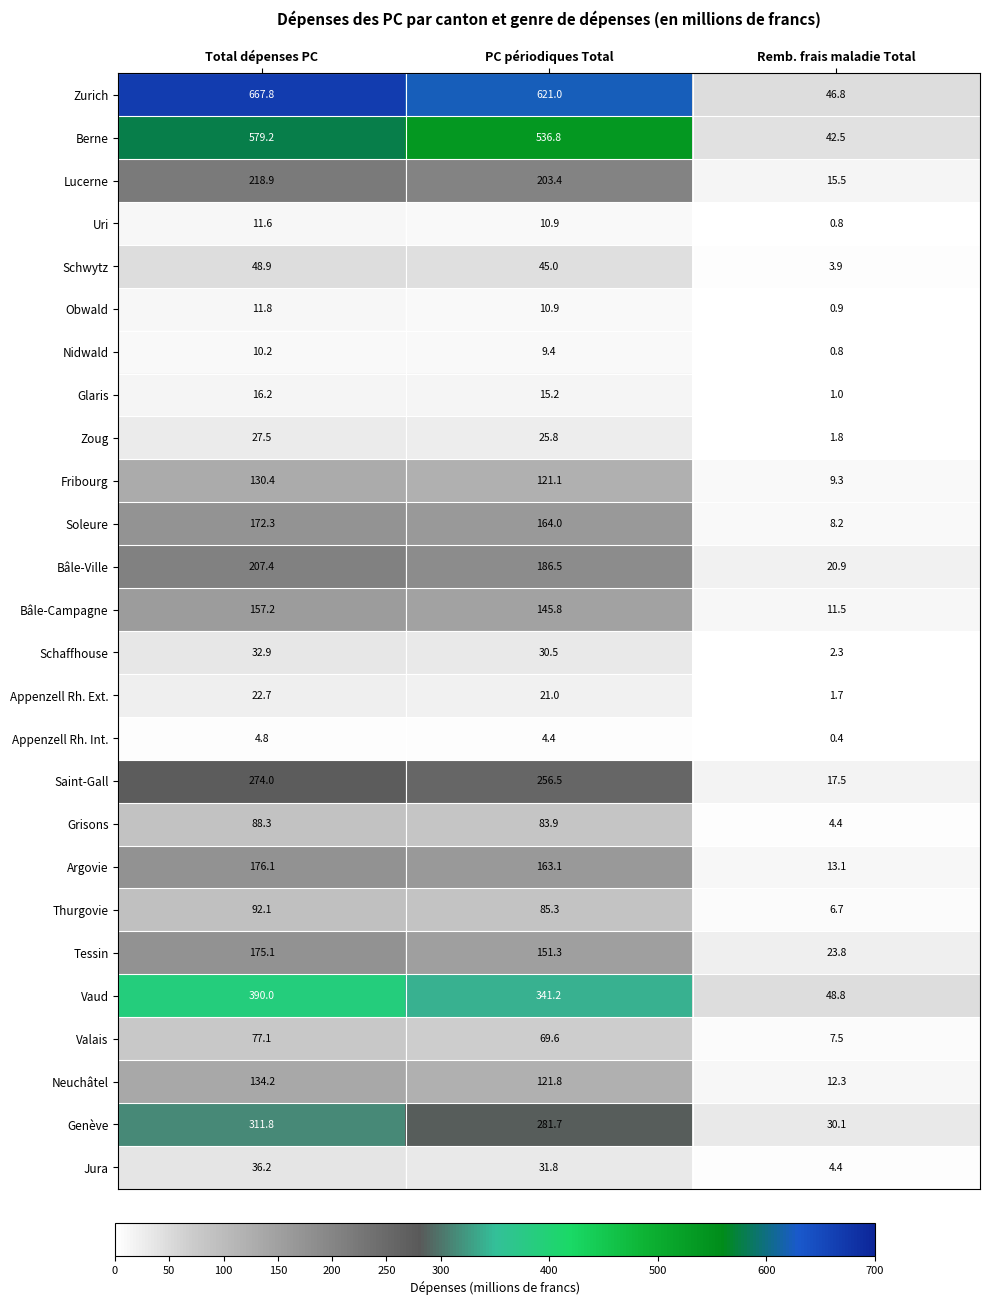

Which series has the largest total across all categories?

Zurich